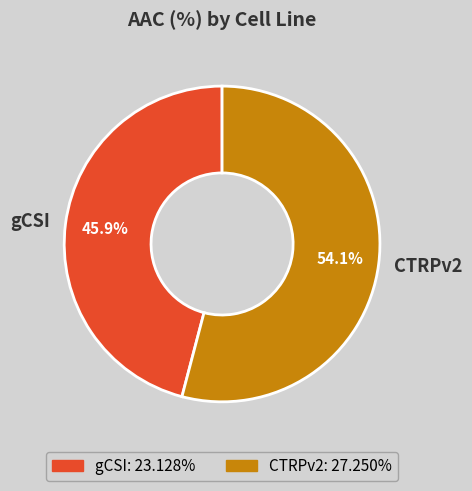

Count the number of slices in the pie.

2